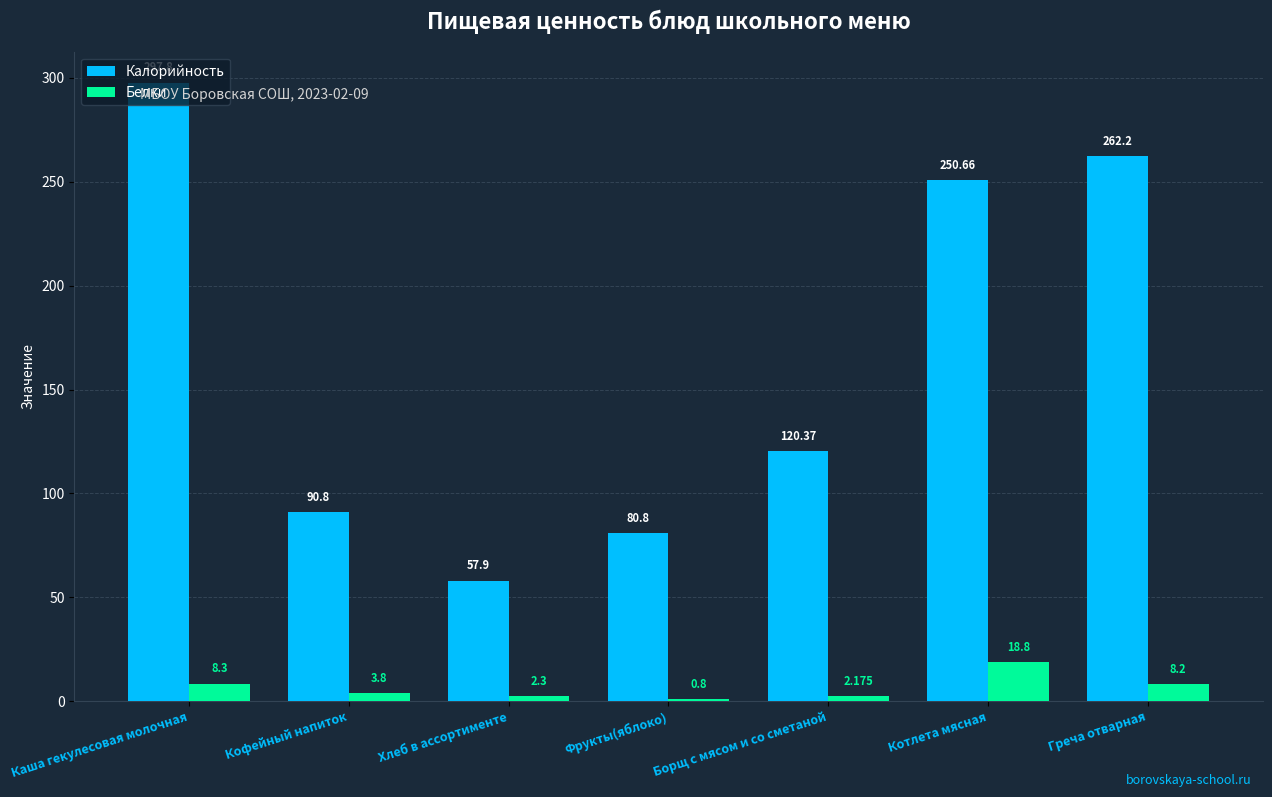

At which label is Белки closest to 9?

Каша гекулесовая молочная